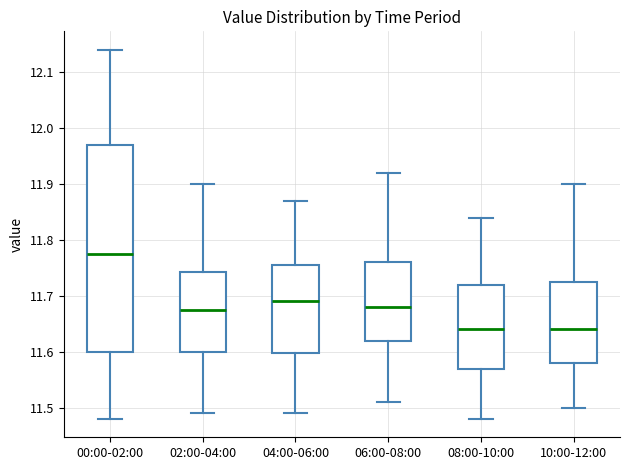

Comparing the boxes themselves (not the whiskers), which one is the tallest?

00:00-02:00